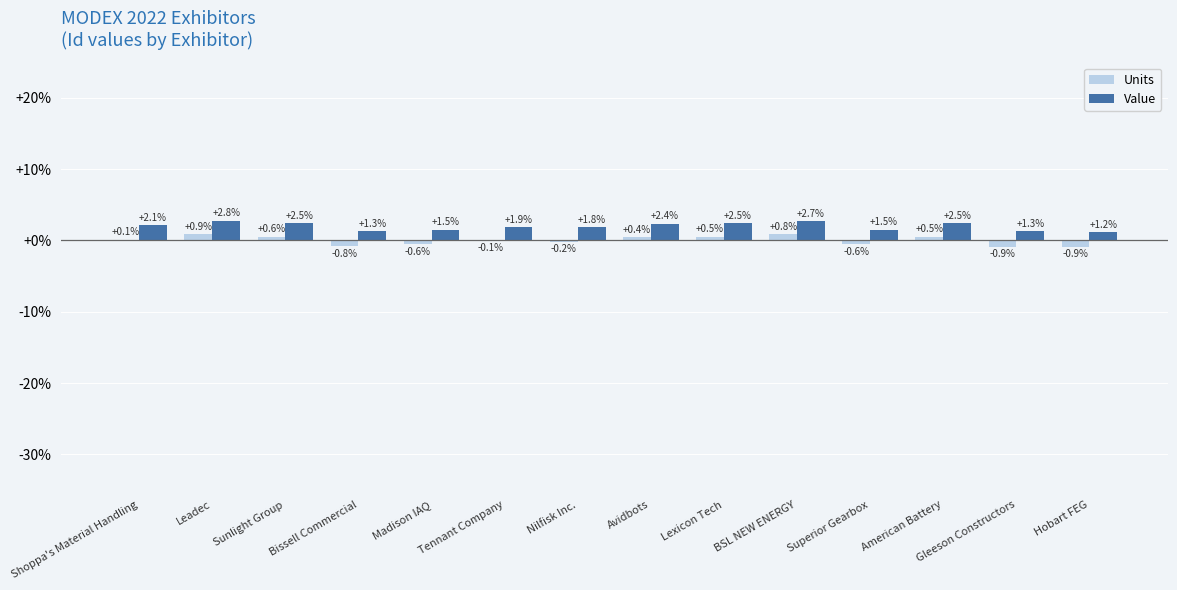

Which series changed the most between Bissell Commercial and Gleeson Constructors?

Units